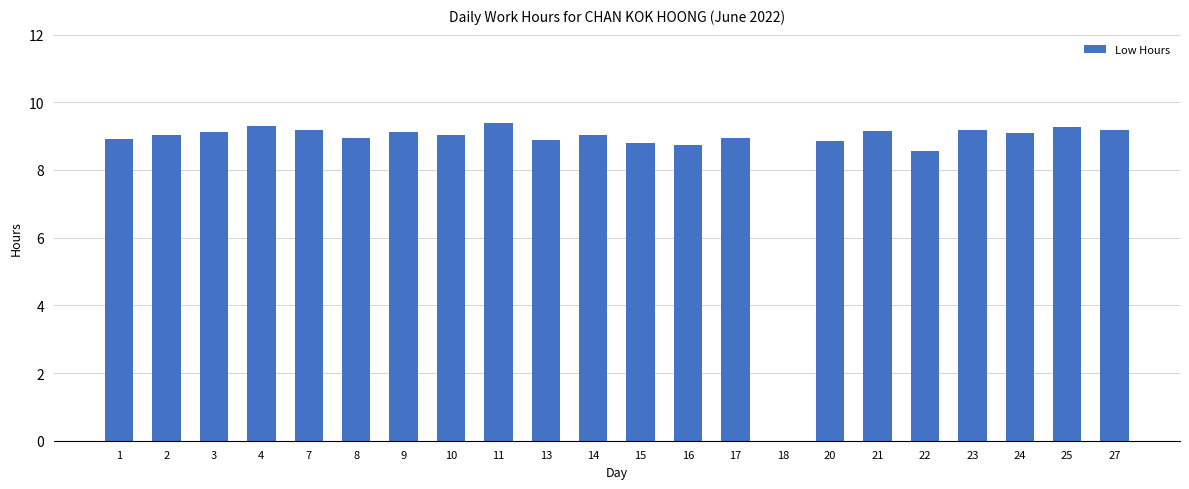

How many values are above zero?

21